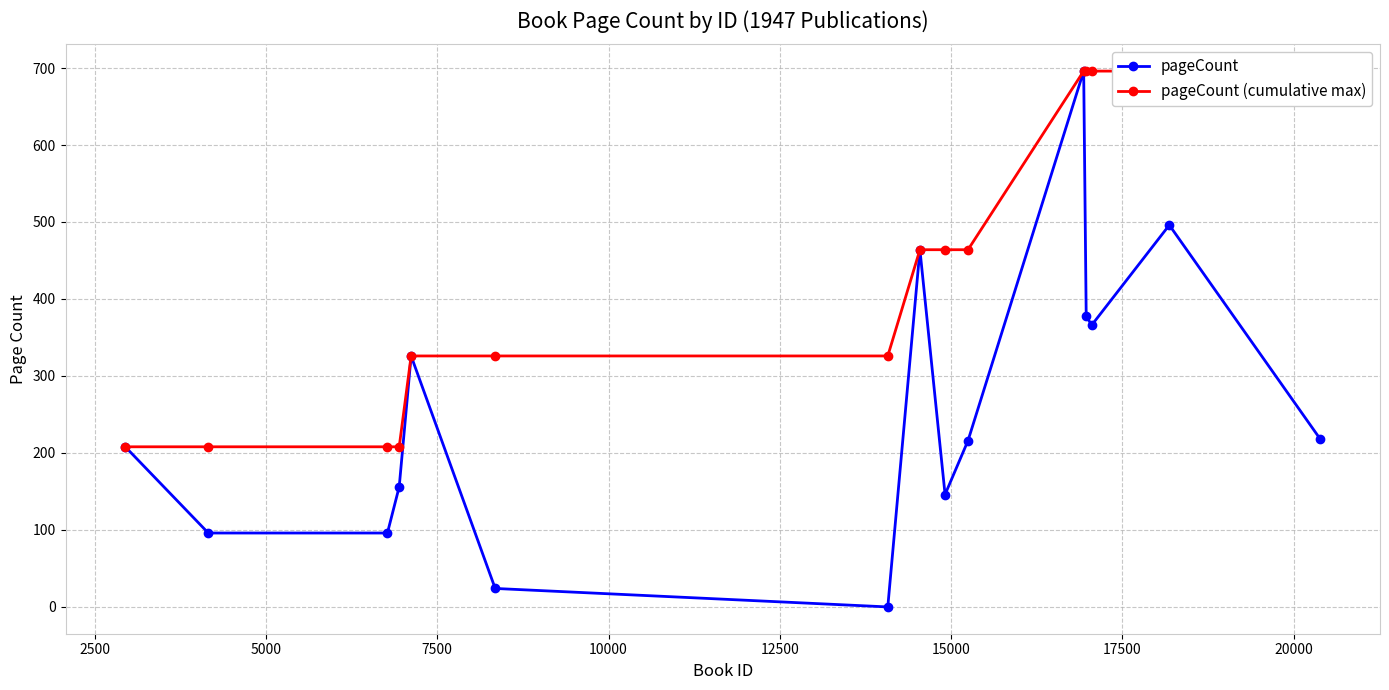

Reading right to left, list all the values displayed in this chart.

pageCount: 218	496	366	378	696	216	146	464	0	24	326	156	96	96	208
pageCount (cumulative max): 696	696	696	696	696	464	464	464	326	326	326	208	208	208	208